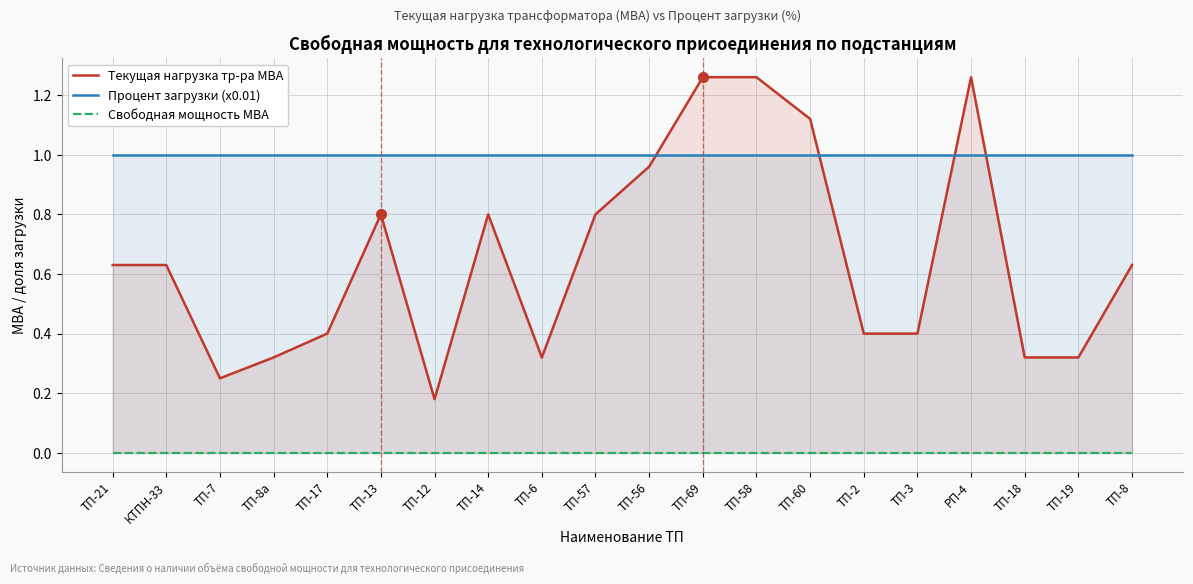

Reading right to left, transcribe all the data shown in this chart.

Текущая нагрузка тр-ра МВА: 0.6	0.3	0.3	1.3	0.4	0.4	1.1	1.3	1.3	1.0	0.8	0.3	0.8	0.2	0.8	0.4	0.3	0.2	0.6	0.6
Процент загрузки (x0.01): 1.0	1.0	1.0	1.0	1.0	1.0	1.0	1.0	1.0	1.0	1.0	1.0	1.0	1.0	1.0	1.0	1.0	1.0	1.0	1.0
Свободная мощность МВА: 0.0	0.0	0.0	0.0	0.0	0.0	0.0	0.0	0.0	0.0	0.0	0.0	0.0	0.0	0.0	0.0	0.0	0.0	0.0	0.0